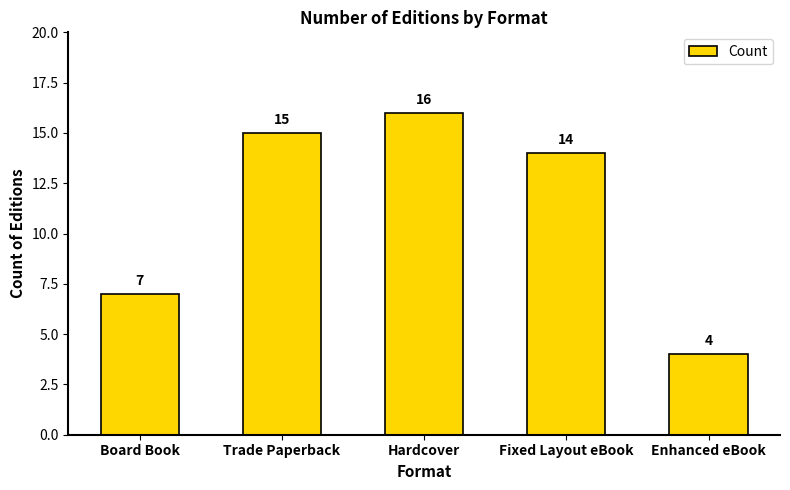

What is the sum of the values at Trade Paperback and Hardcover?

31